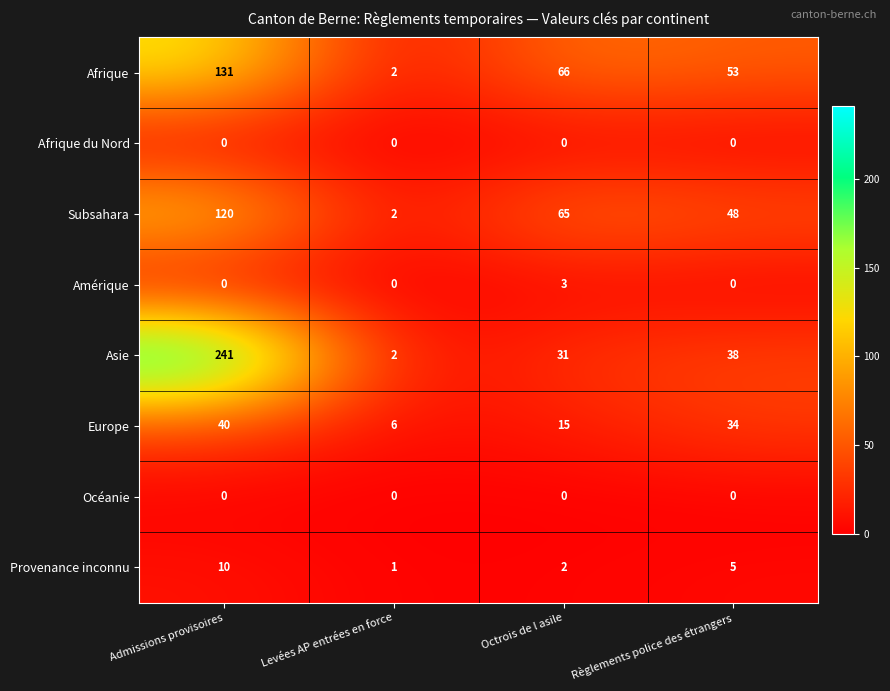

Where is Subsahara nearest to the value 61?

Octrois de l asile